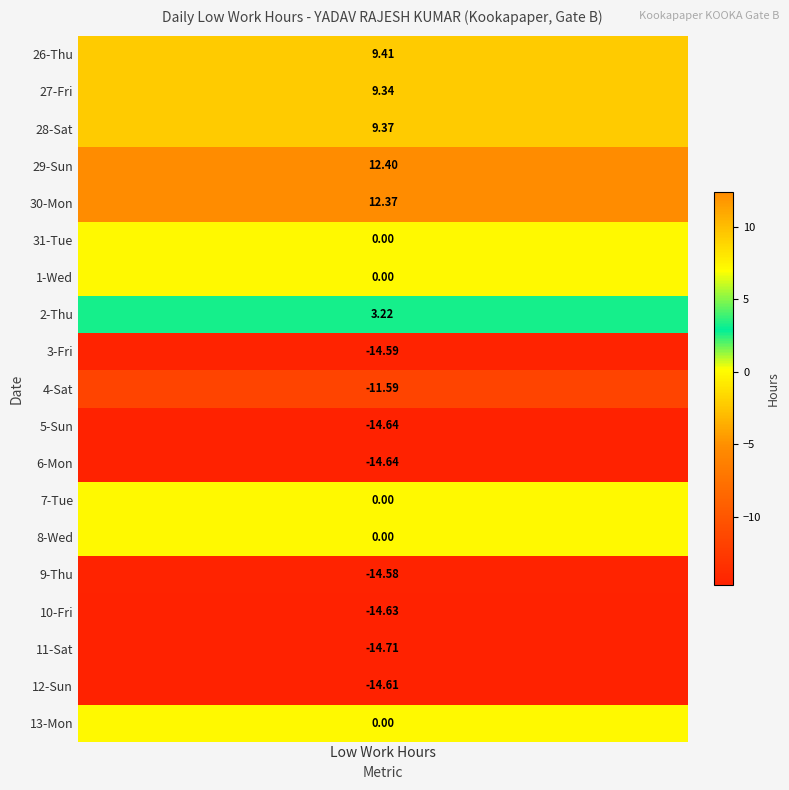

What is the highest value of the 29 series?

12.4